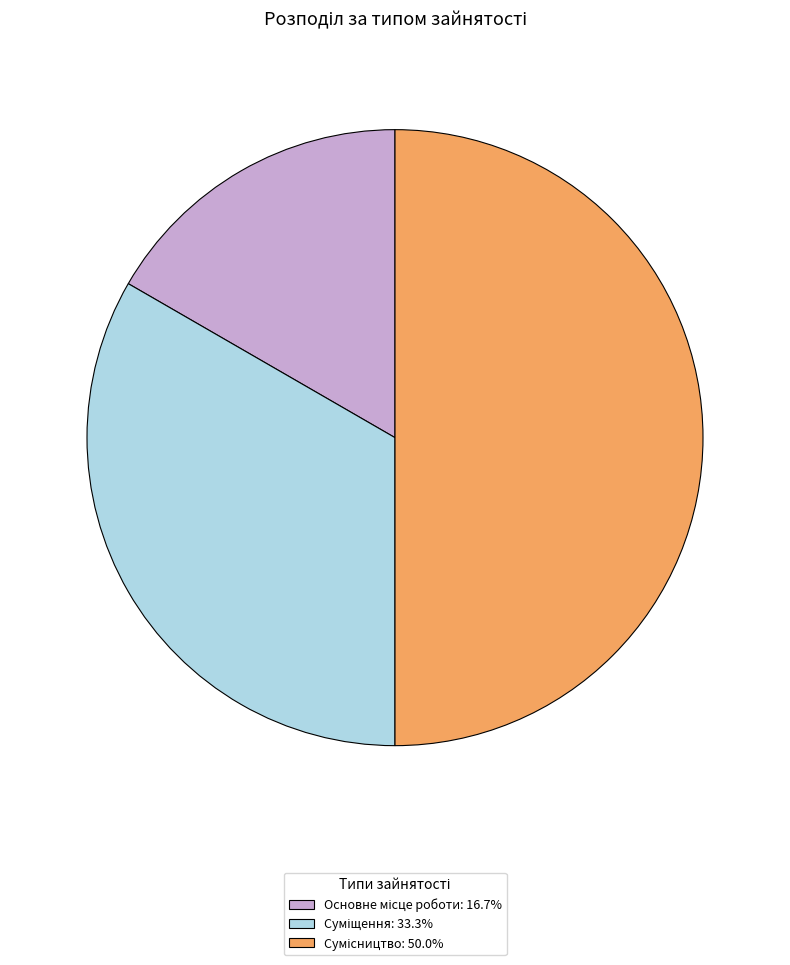

To the nearest percent, what is the combined percentage of Основне місце роботи and Сумісництво?

67%